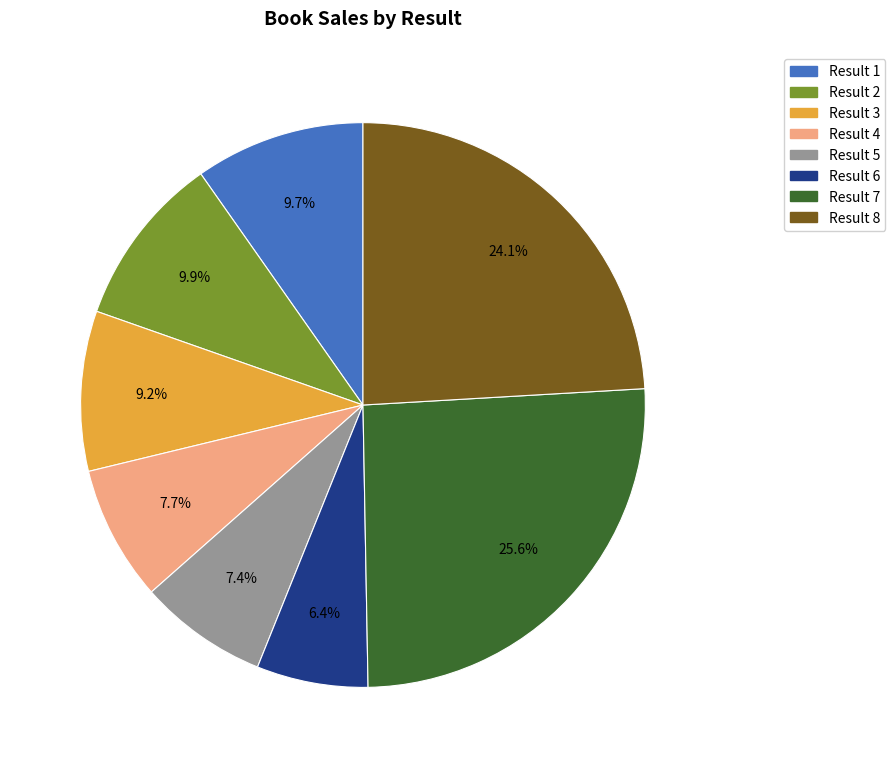

How many slices are in this pie chart?

8